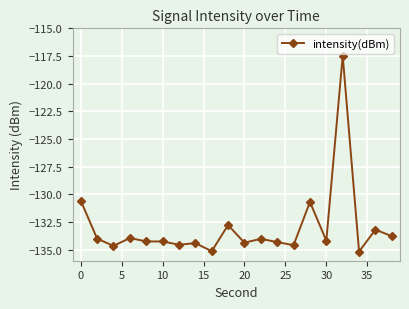

What is the difference between the second highest and second lowest values?

4.6